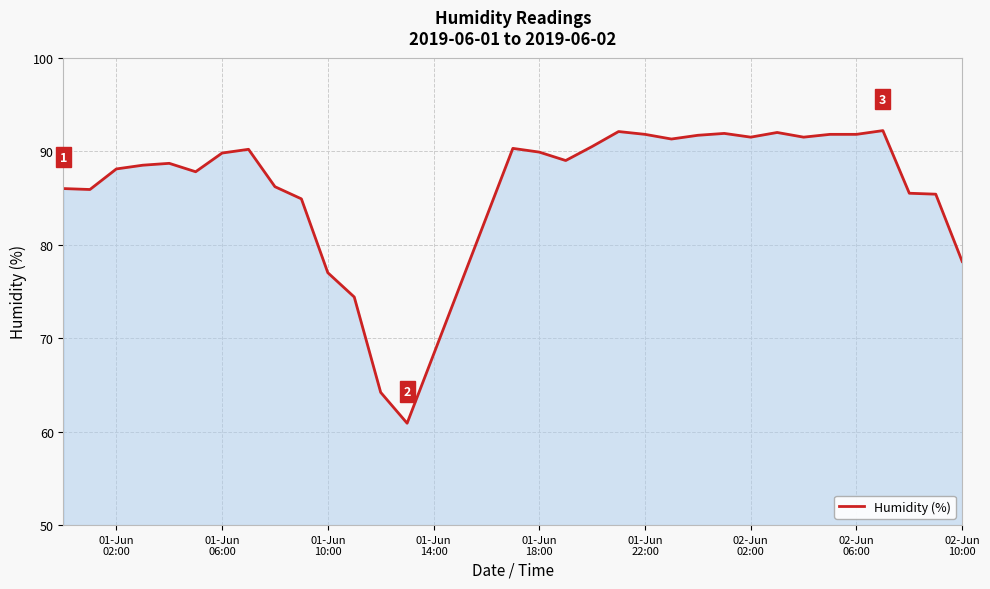

What is the smallest value displayed?

60.9